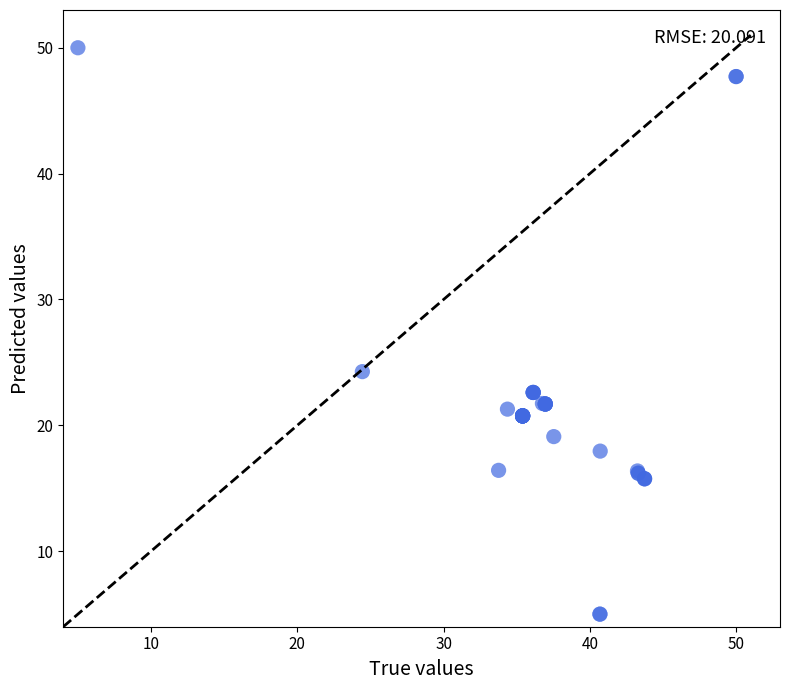

What Y value in the scatter plot is closest to 27?

24.3